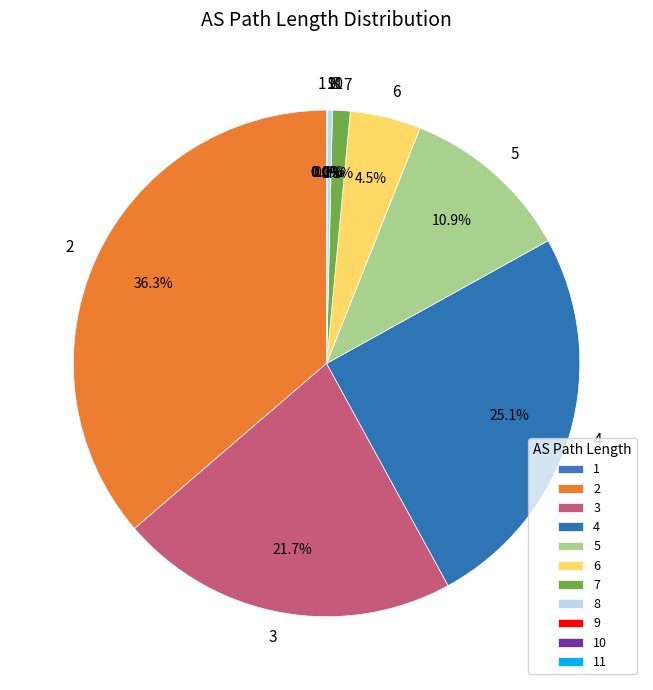

Does 4 represent more than half of the total?

No